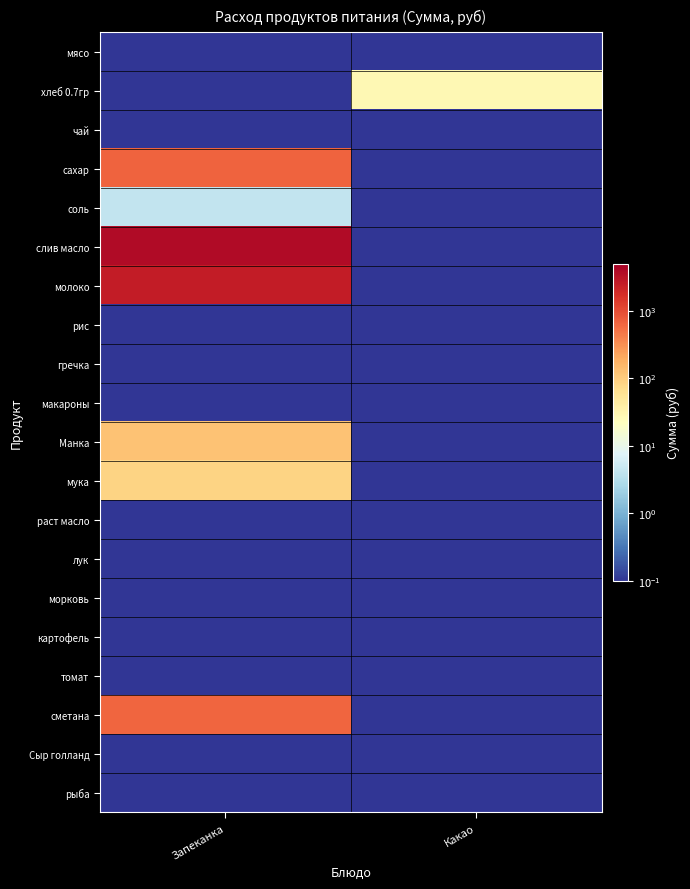

What is the difference between the highest and lowest values at Запеканка?

3739.3